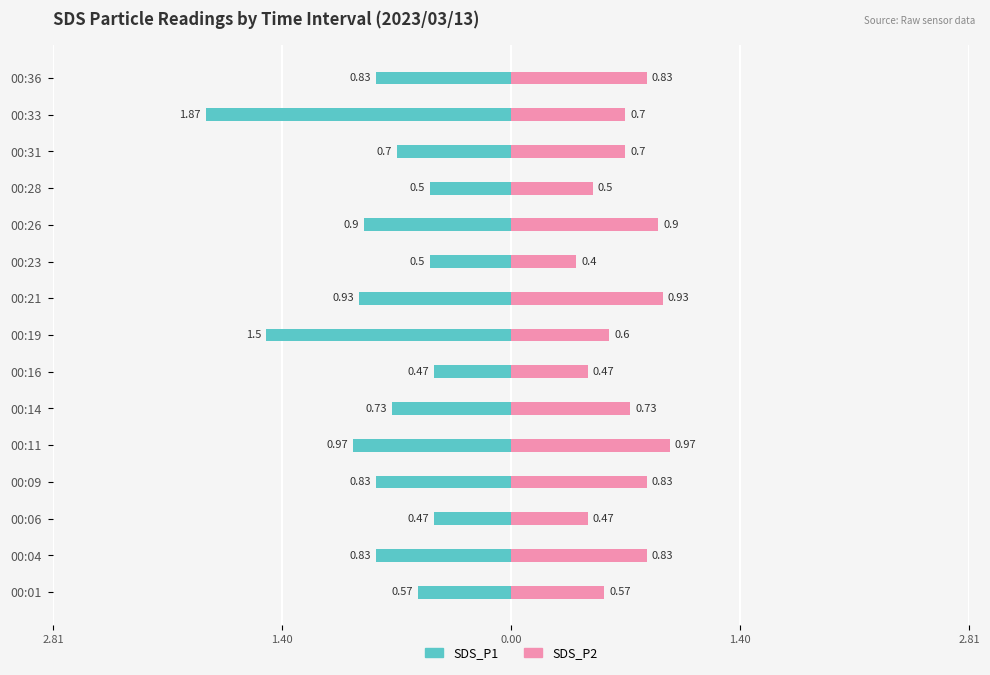

At how many categories does at least one series exceed -1?

15